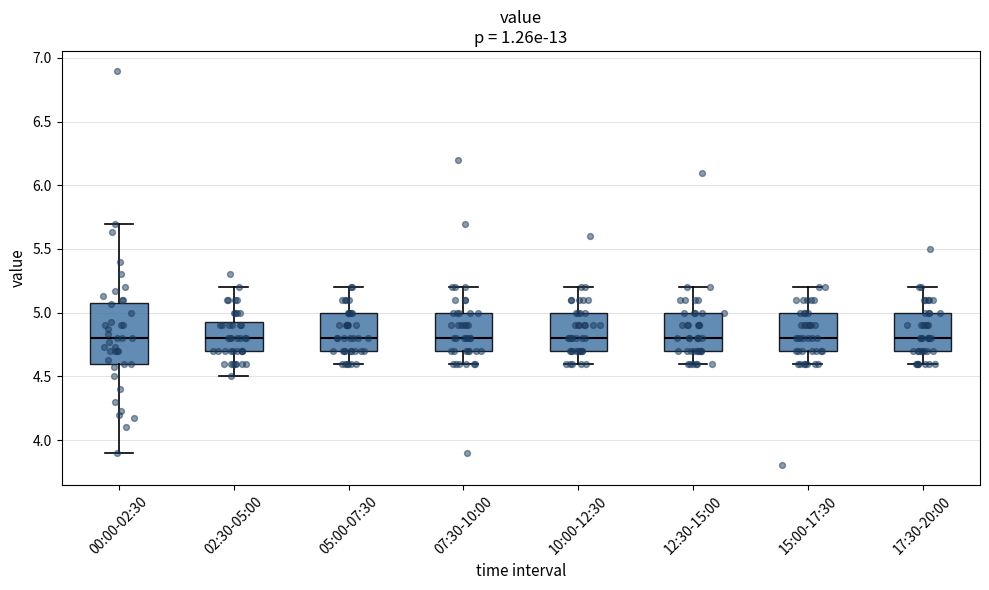

Where does the median line of the box for 10:00-12:30 sit on the y-axis? The values are not printed on the chart, so give them approximately, as read against the axis.

4.80